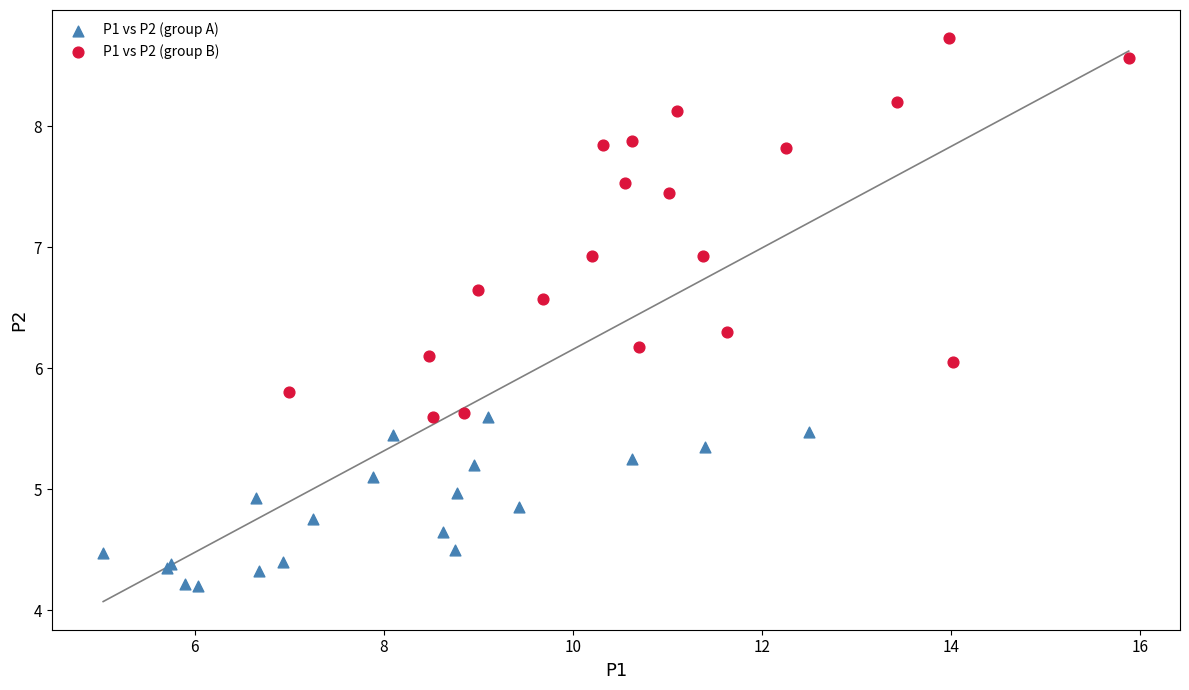

Which series reaches the maximum Y coordinate?

P1 vs P2 (group B)